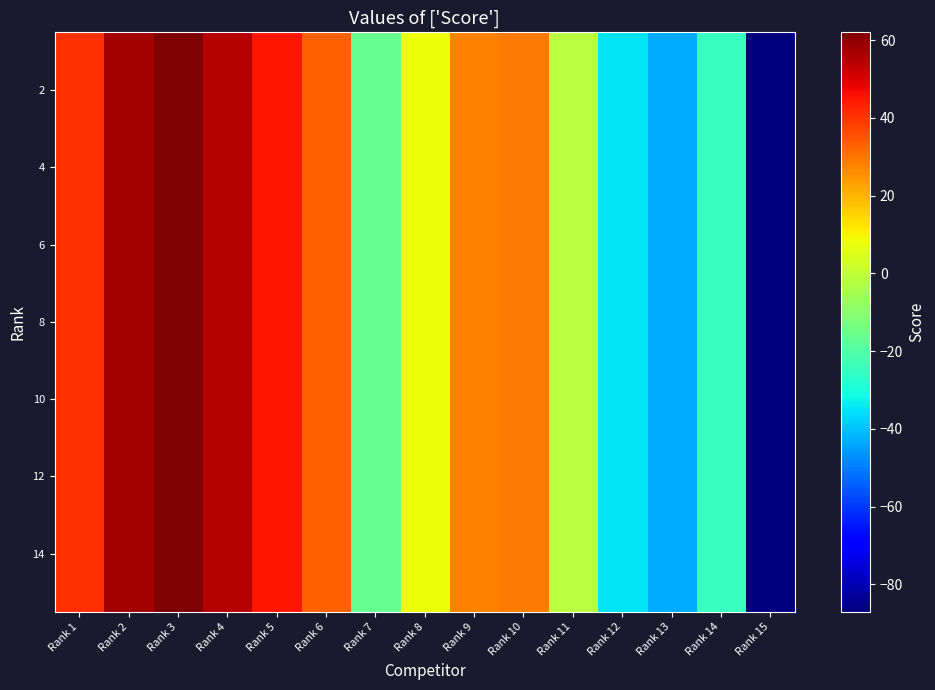

Which has a higher value, Rank 11 or Rank 10?

Rank 10